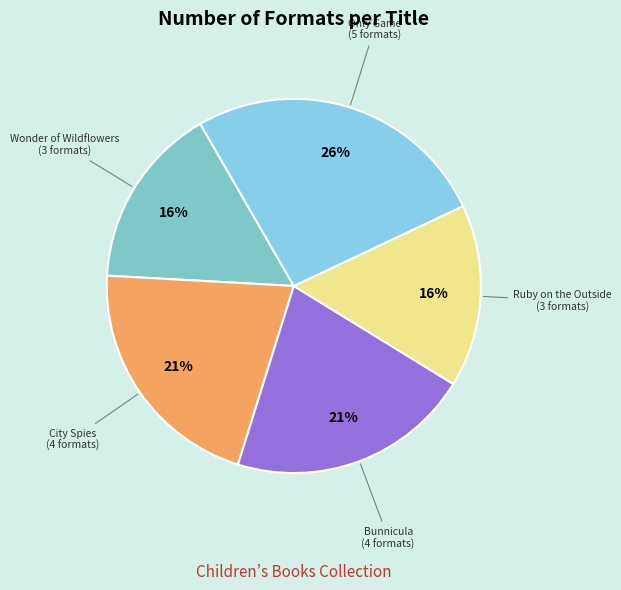

Count the number of slices in the pie.

5